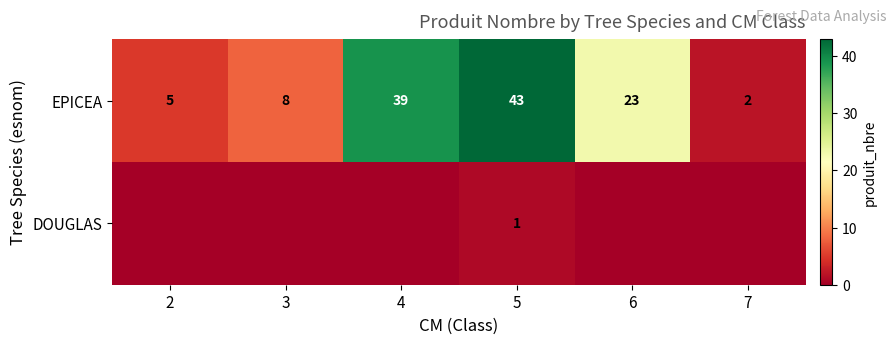

At which label does EPICEA first exceed 23?

4